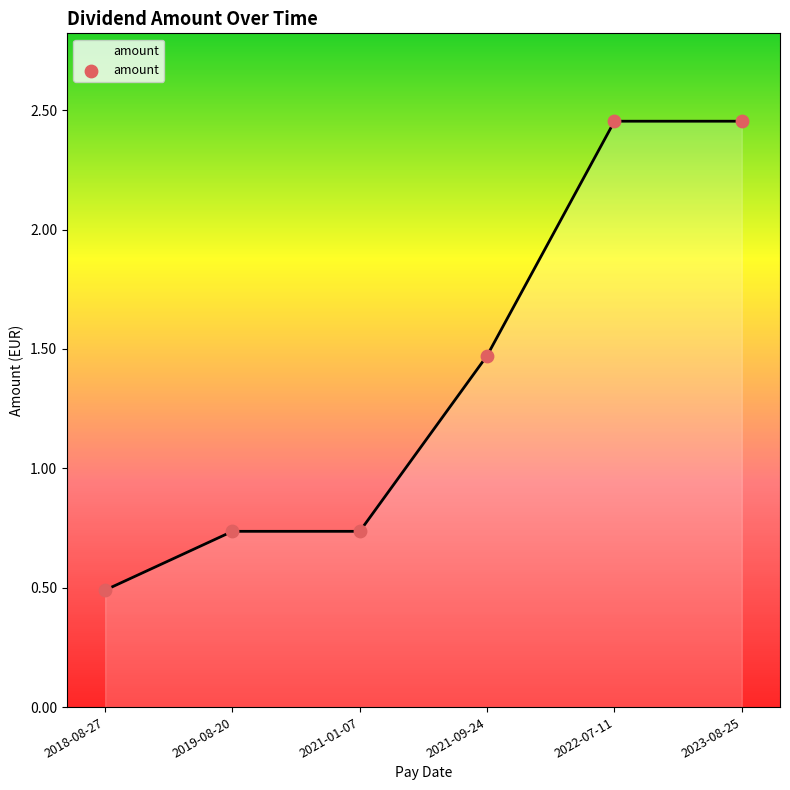

What is the change in value from 2021-01-07 to 2021-09-24?

+0.7